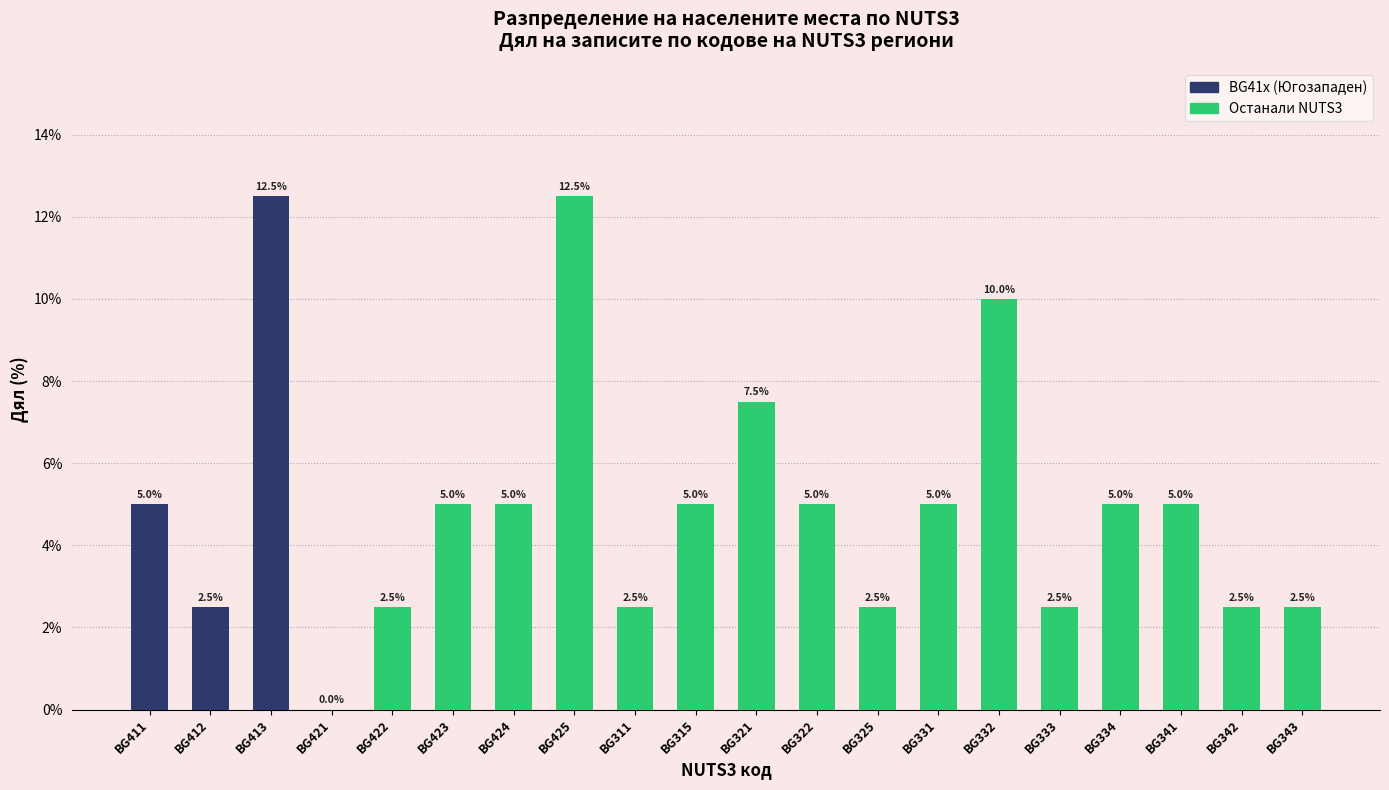

Count the number of data series in this chart.

1